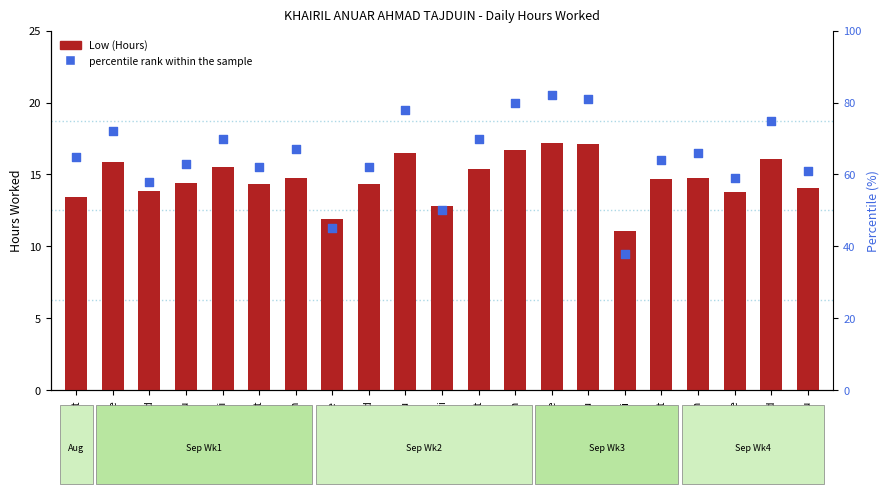

At which category is the sum across all series the highest?

15-Tue